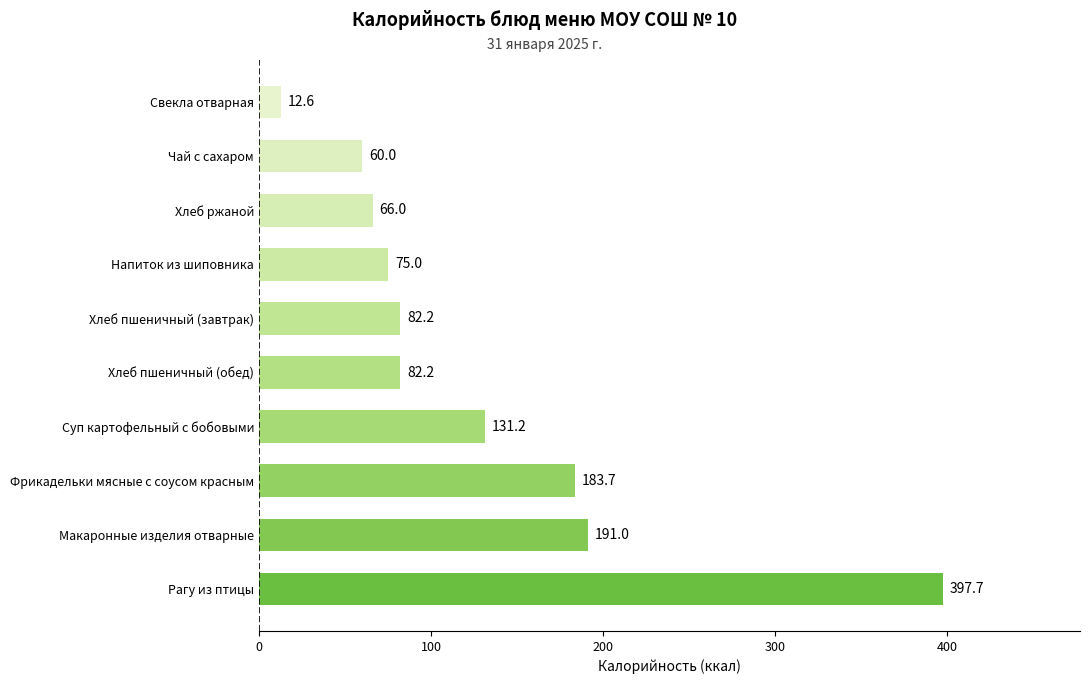

The chart shows a value of 66.0 at Хлеб ржаной. True or false?

True